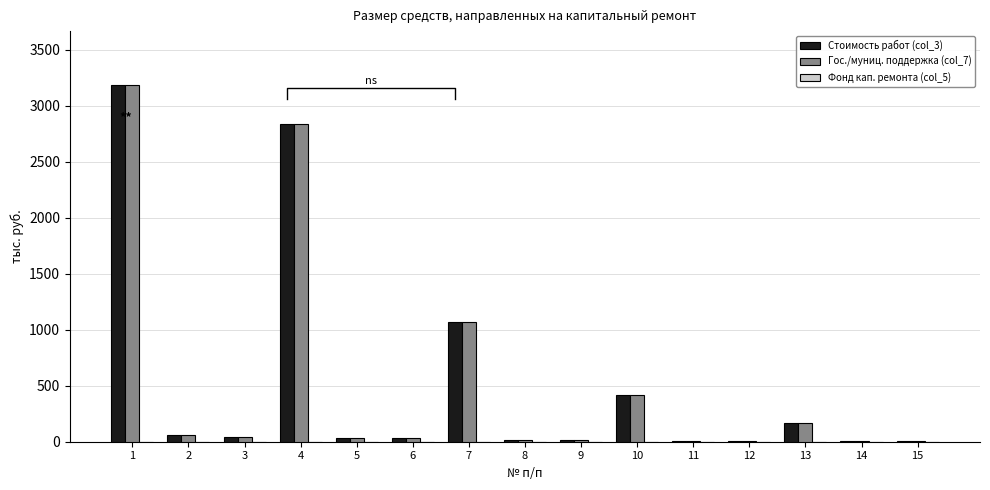

Between 2 and 9, which is larger?

2